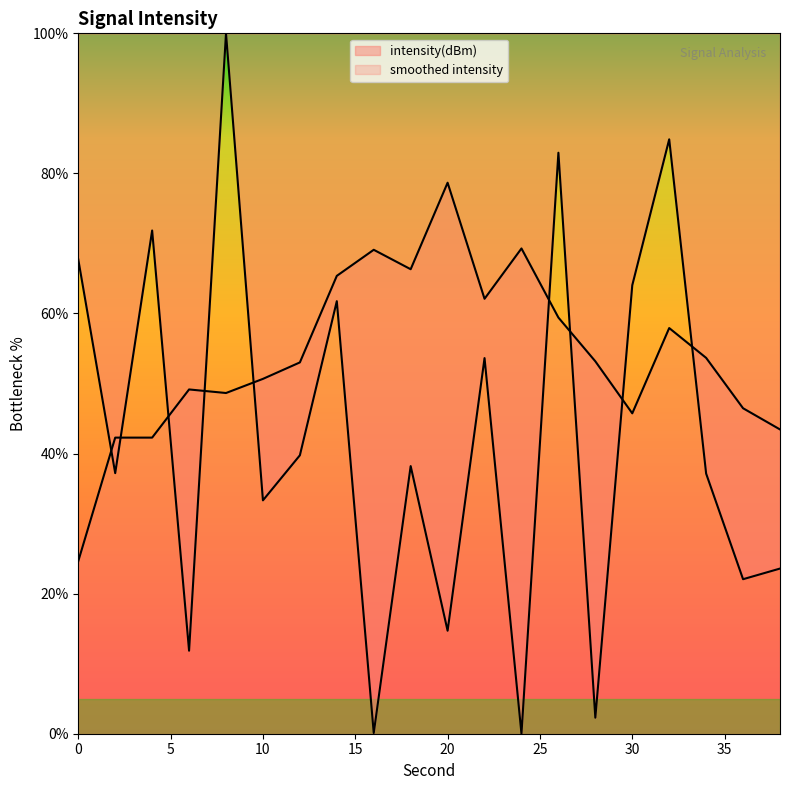

What is the value of the 6th point from the left?

33.3